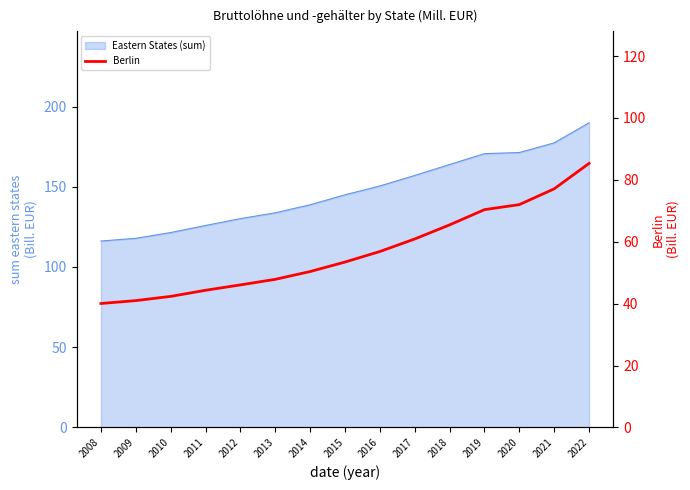

Where is the data nearest to the value 62?

2017